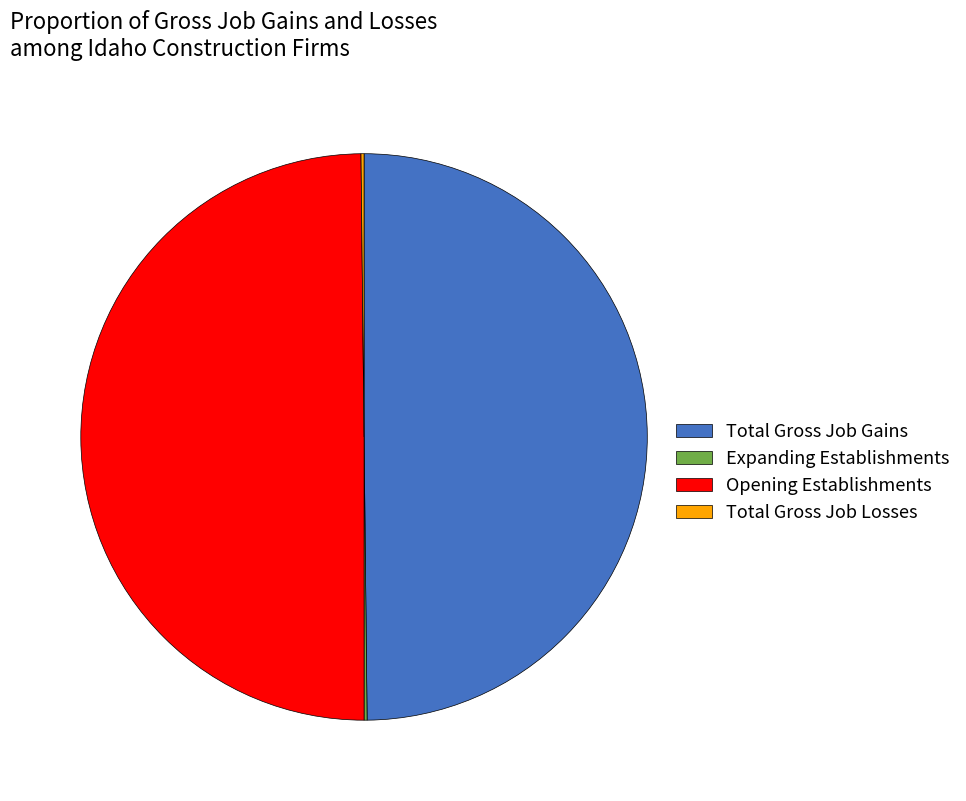

The Opening Establishments slice represents 50% of the pie. True or false?

True